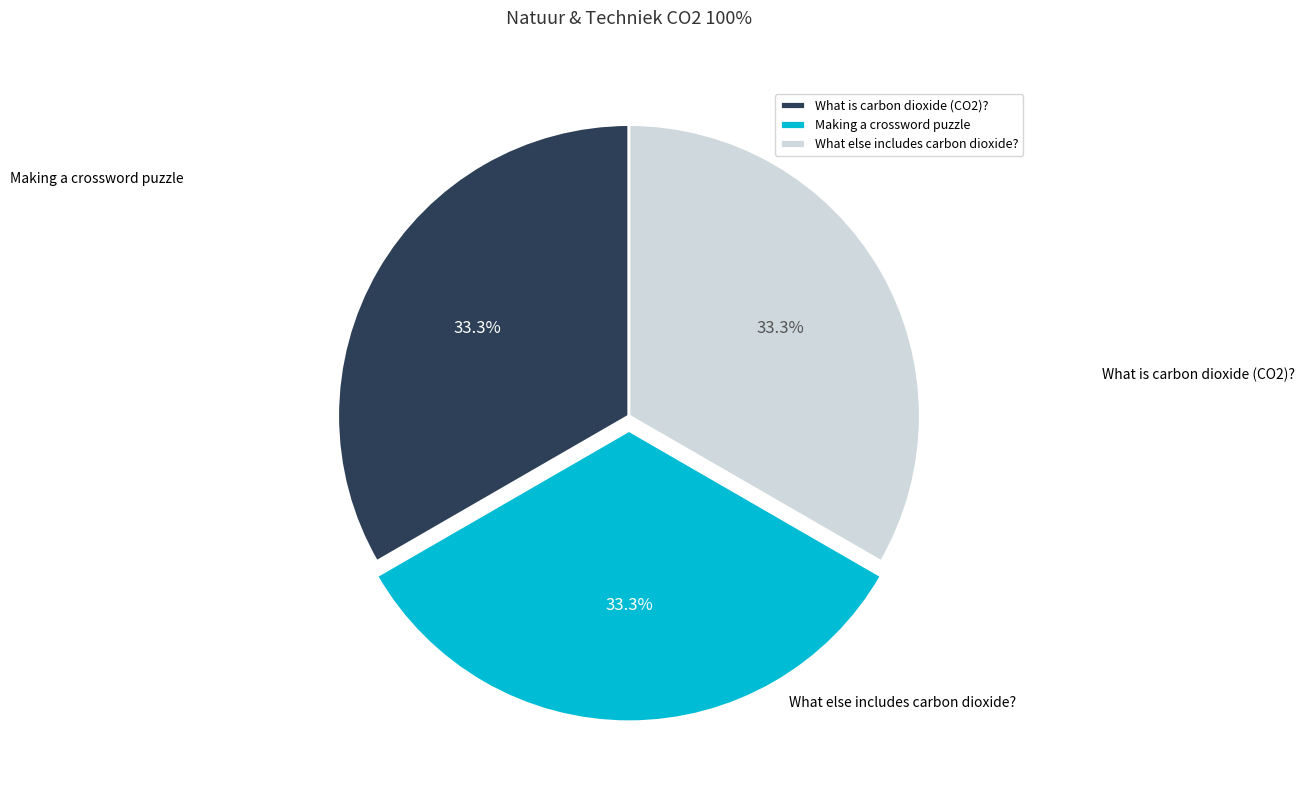

True or false: Making a crossword puzzle accounts for 33% of the total.

True